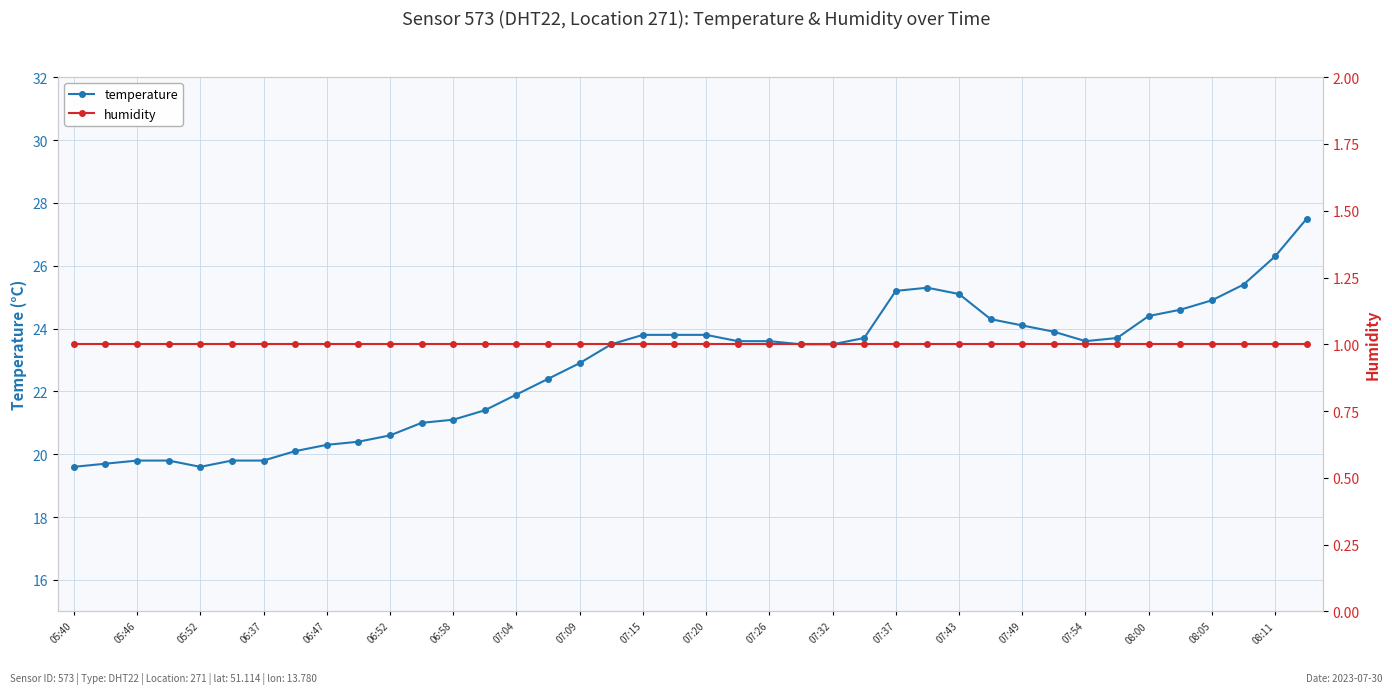

Reading right to left, list all the values displayed in this chart.

temperature: 27.5	26.3	25.4	24.9	24.6	24.4	23.7	23.6	23.9	24.1	24.3	25.1	25.3	25.2	23.7	23.5	23.5	23.6	23.6	23.8	23.8	23.8	23.5	22.9	22.4	21.9	21.4	21.1	21.0	20.6	20.4	20.3	20.1	19.8	19.8	19.6	19.8	19.8	19.7	19.6
humidity: 1.0	1.0	1.0	1.0	1.0	1.0	1.0	1.0	1.0	1.0	1.0	1.0	1.0	1.0	1.0	1.0	1.0	1.0	1.0	1.0	1.0	1.0	1.0	1.0	1.0	1.0	1.0	1.0	1.0	1.0	1.0	1.0	1.0	1.0	1.0	1.0	1.0	1.0	1.0	1.0